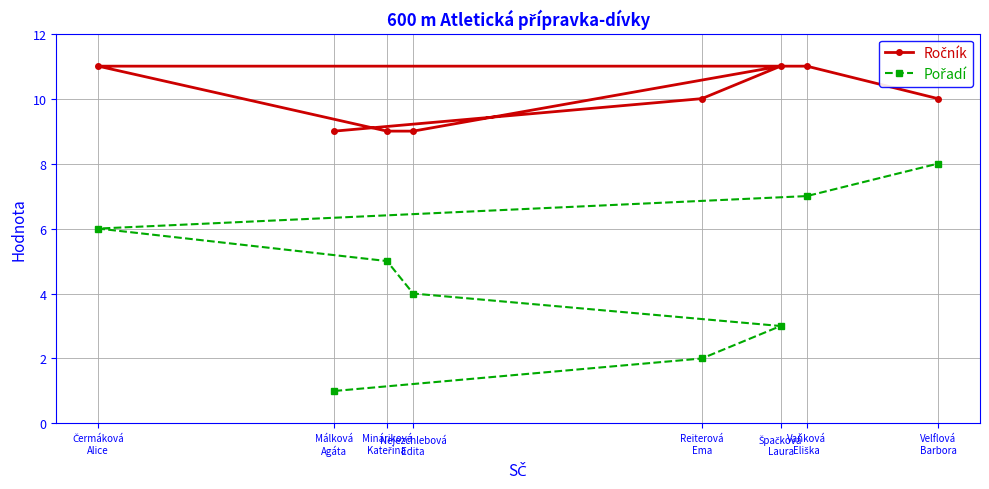

Which category has the lowest value in the Pořadí series?

Málková
Agáta